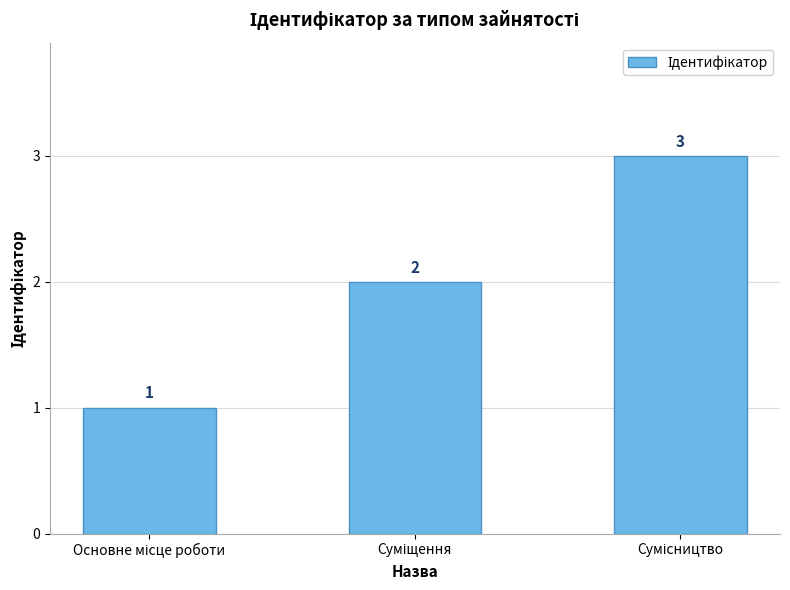

How many series are shown in this chart?

1